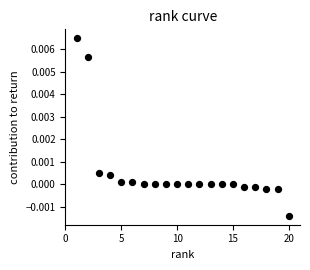

What is the range of X values (max minus min)?

19.0